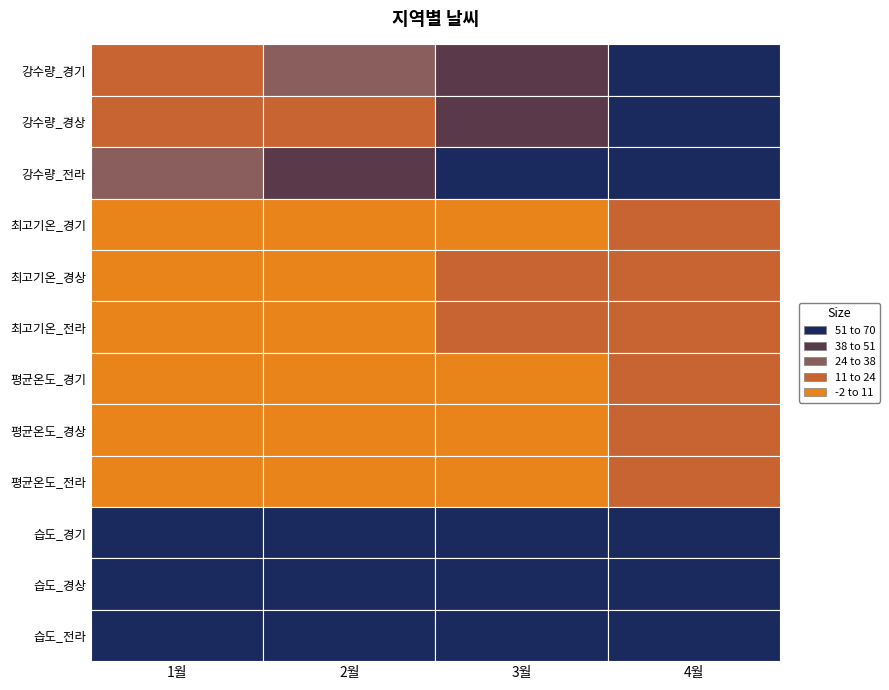

Which series has the largest range (max minus min)?

강수량_경기